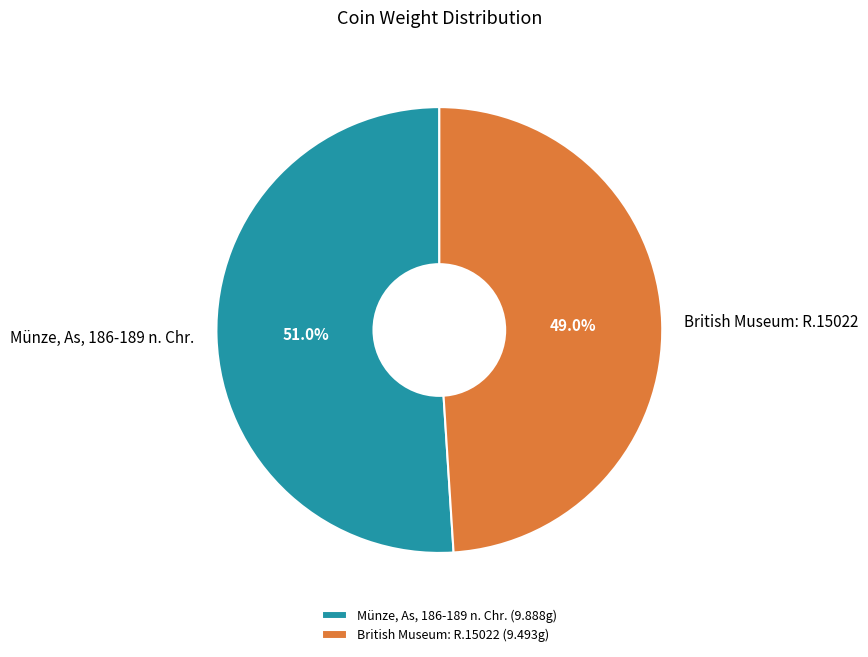

How many slices are in this pie chart?

2